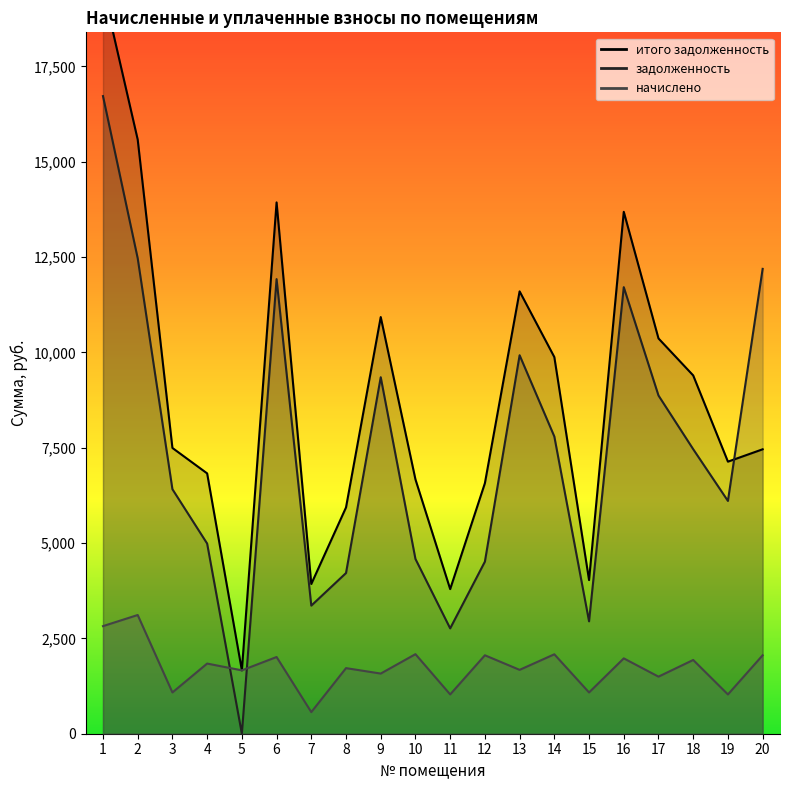

Rank the series by their maximum value, from lowest to highest.

начислено, задолженность, итого задолженность